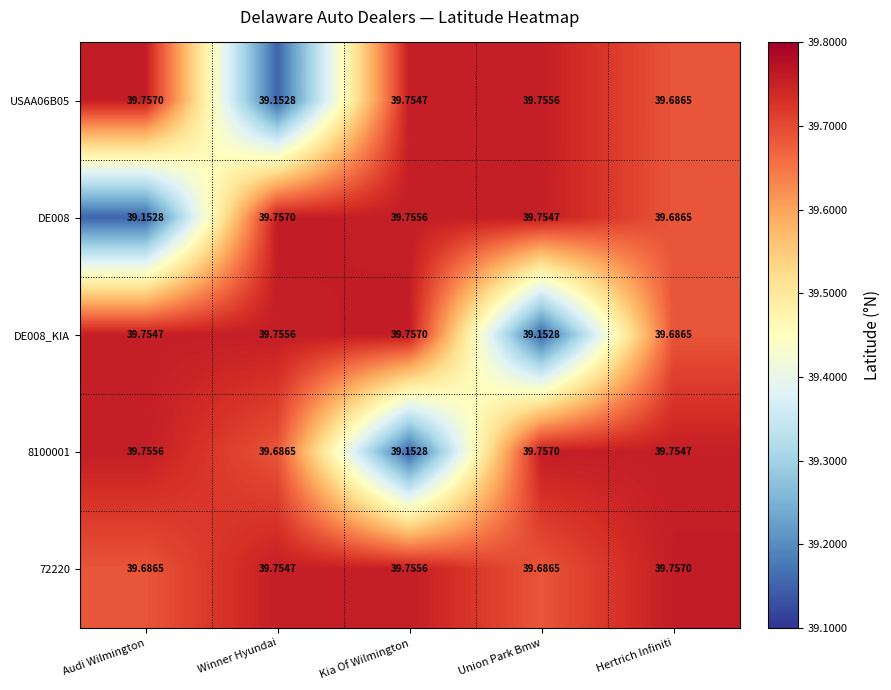

List the labels in order of DE008_KIA value, smallest first.

Union Park Bmw, Hertrich Infiniti, Audi Wilmington, Winner Hyundai, Kia Of Wilmington